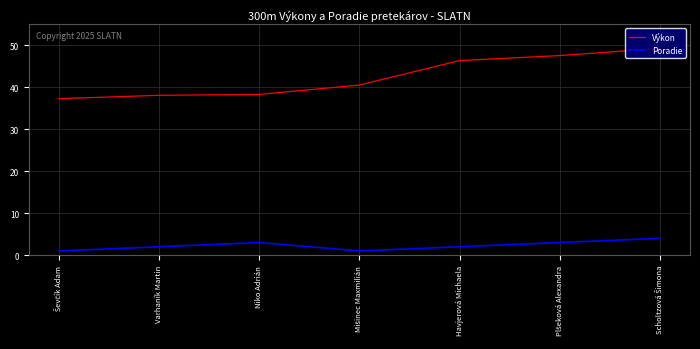

True or false: Výkon and Poradie cross at least once.

False